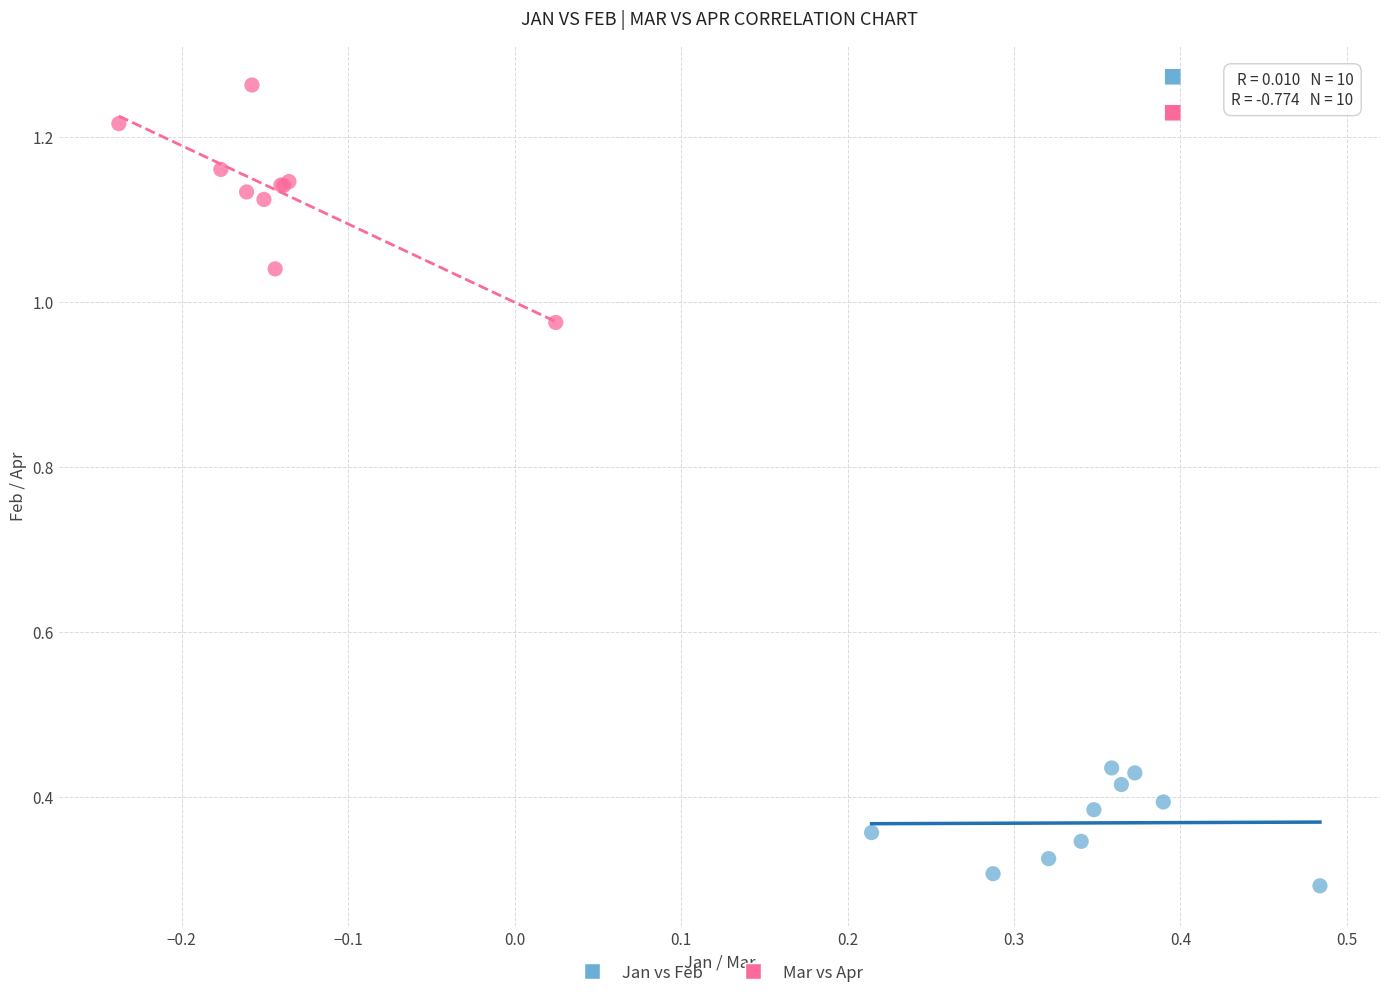

Which series reaches the minimum Y coordinate?

Jan vs Feb